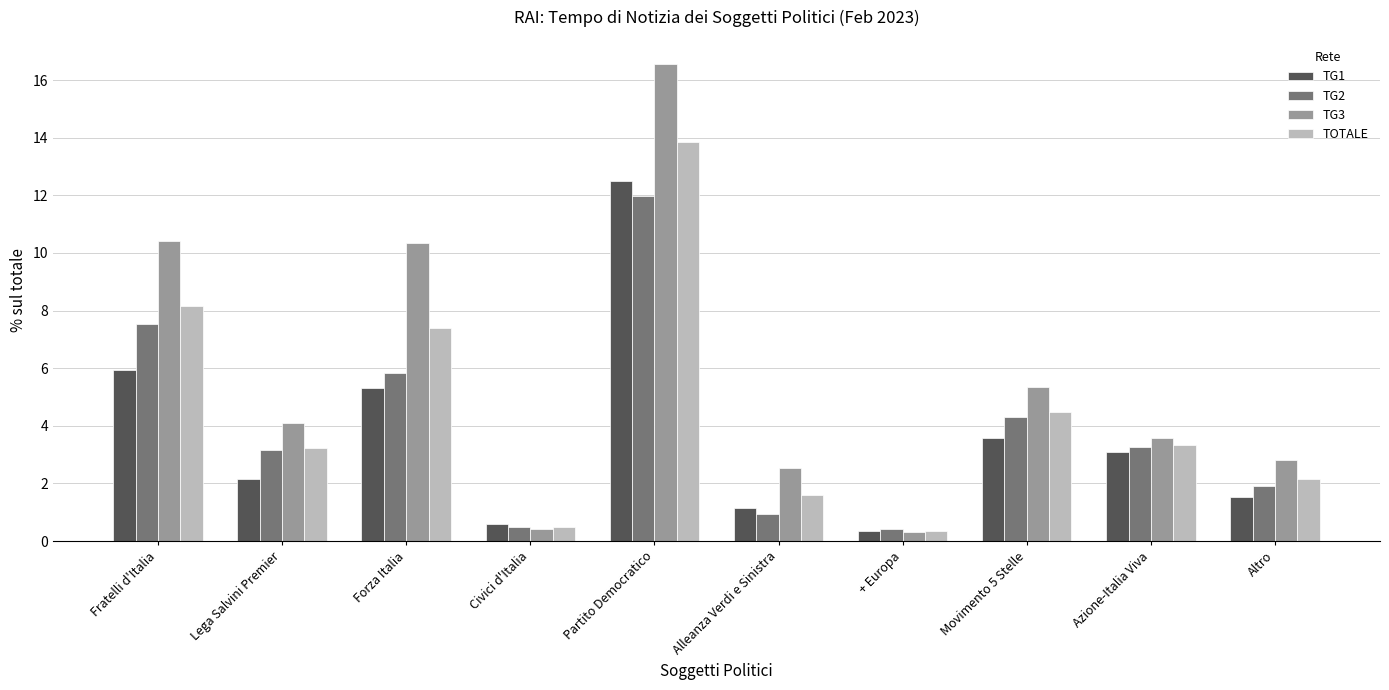

Which series changed the most between Forza Italia and + Europa?

TG3